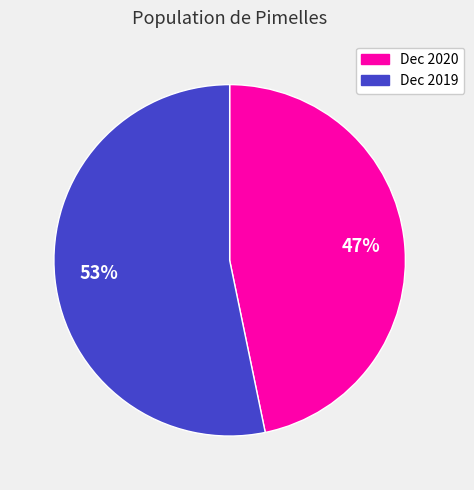

Which slice represents more than half of the pie?

Dec 2019